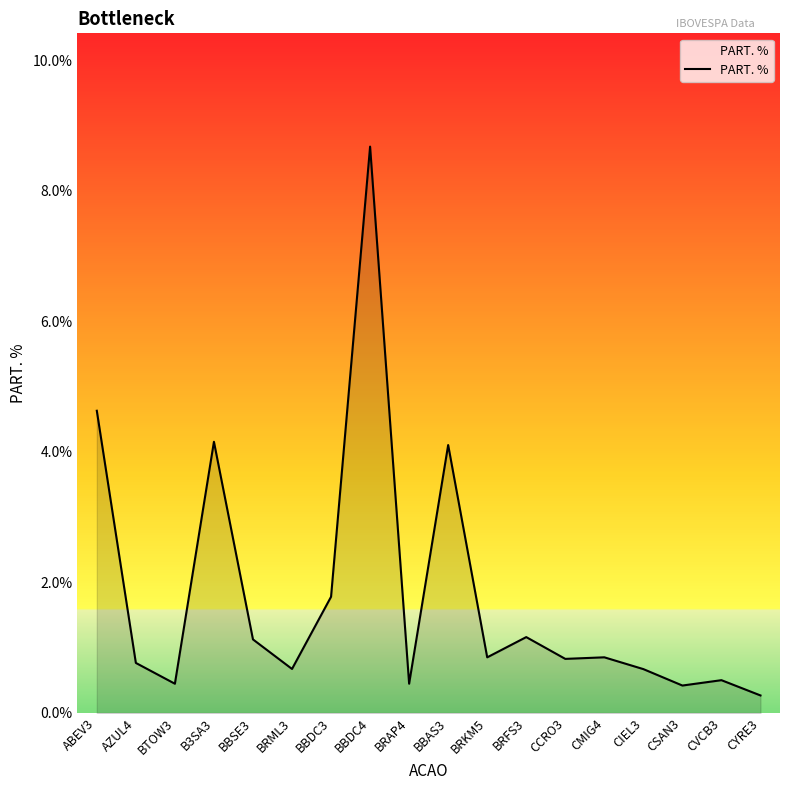

How many lines are shown in the chart?

1